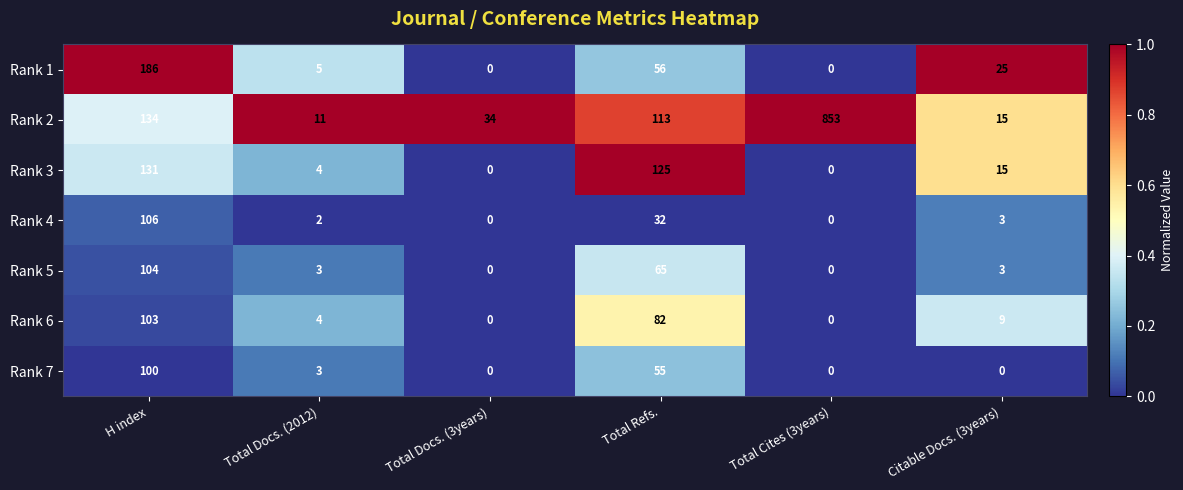

Which category has the highest value across all series?

Total Cites (3years)